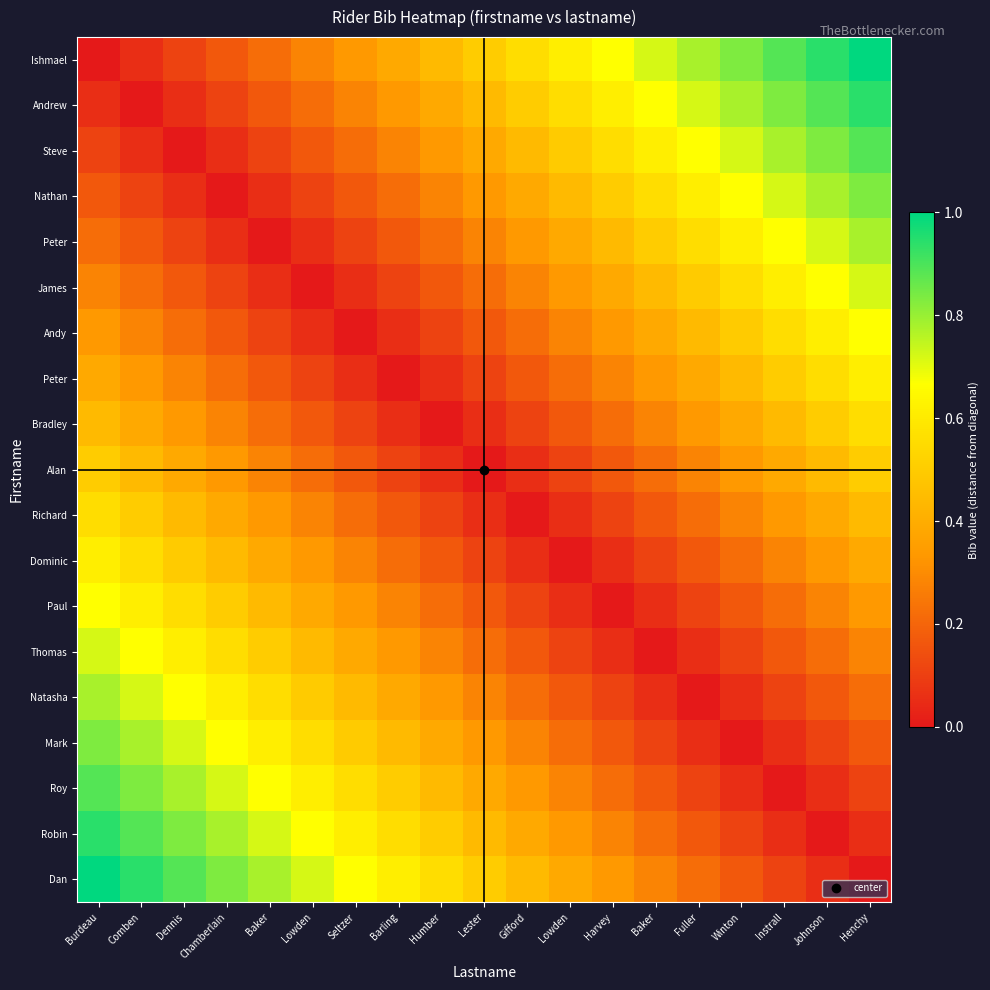

What is the difference between the highest and lowest values at Harvey?

0.7